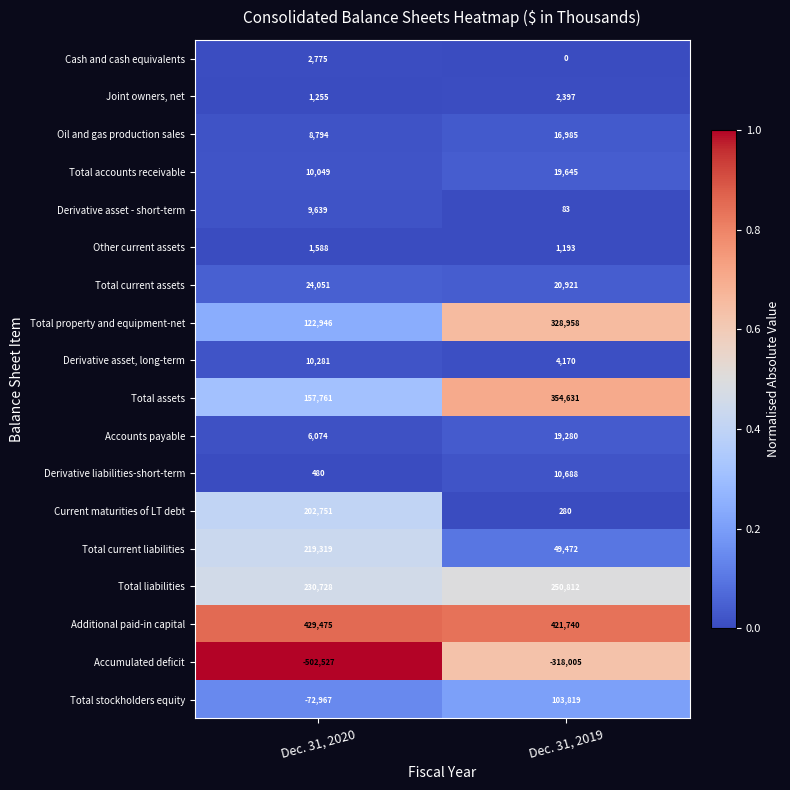

At which label is Cash and cash equivalents closest to 1387?

Dec. 31, 2019